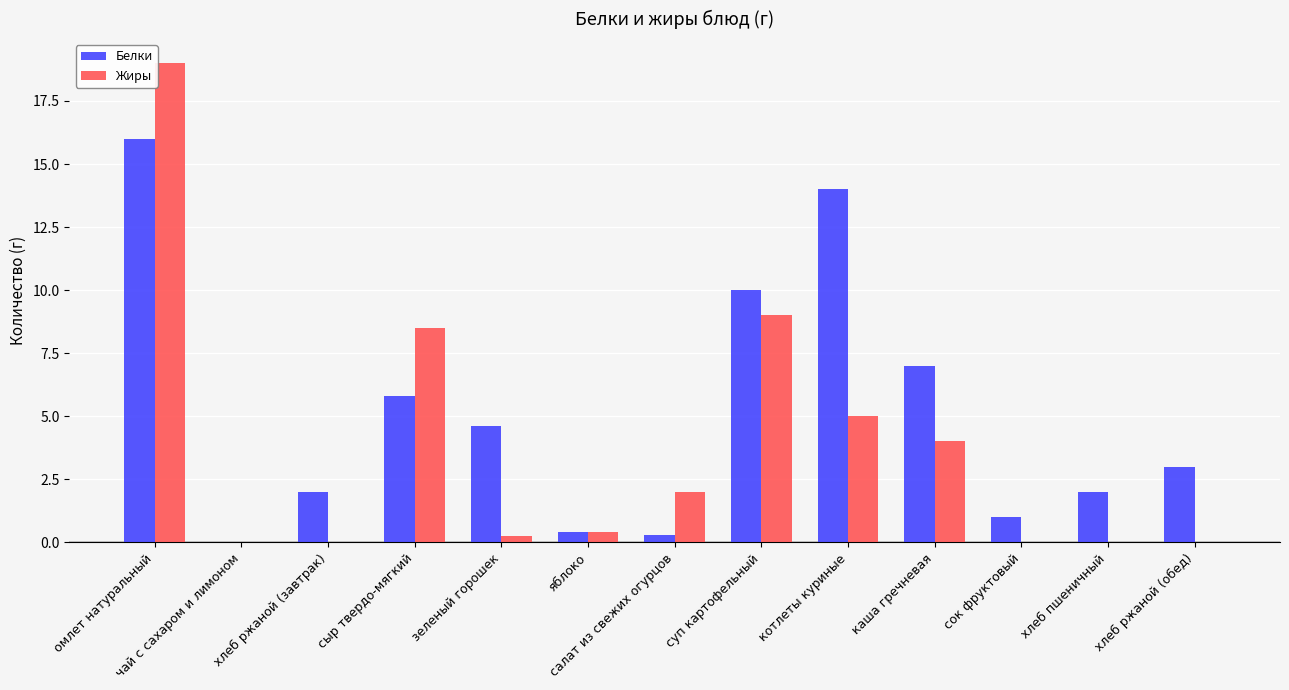

How many groups of bars are there?

13